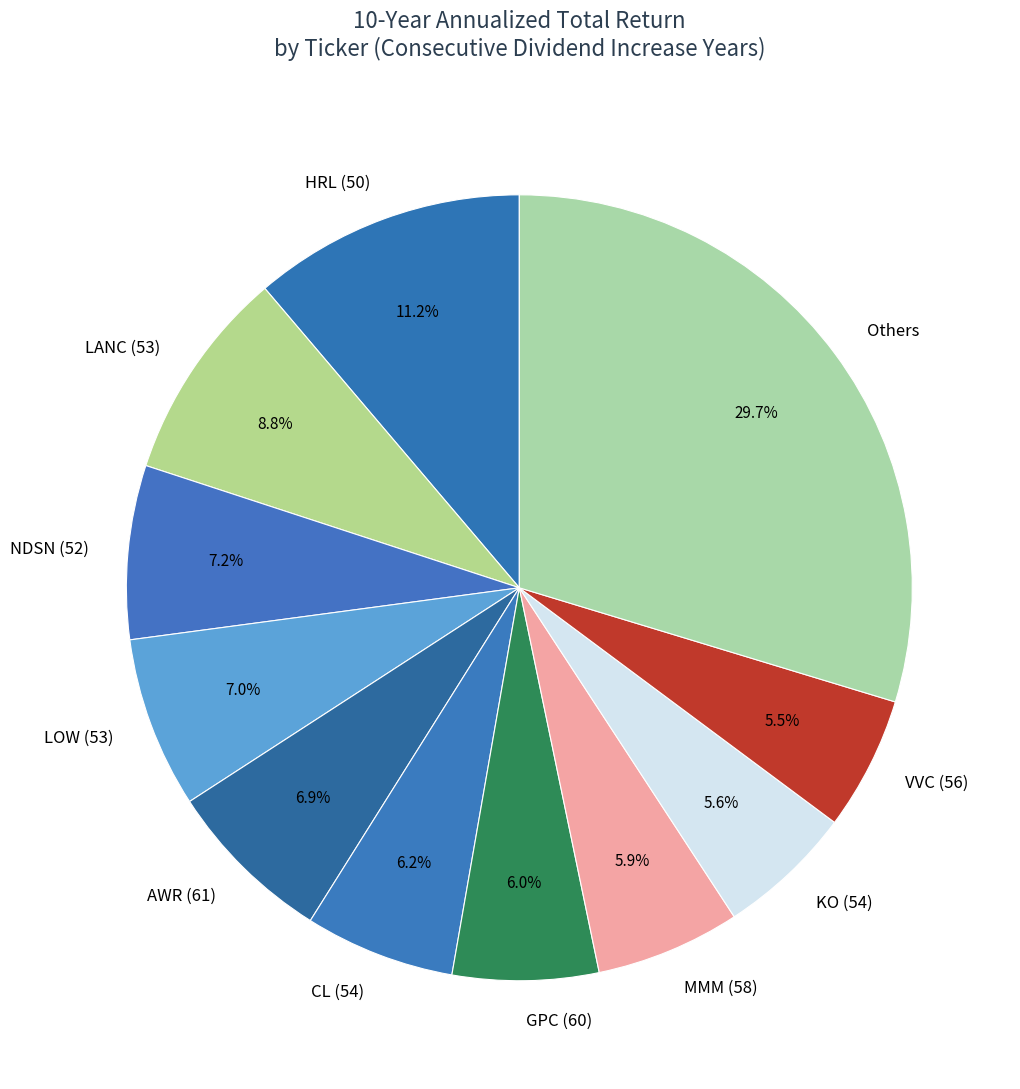

Does HRL (50) represent more than half of the total?

No